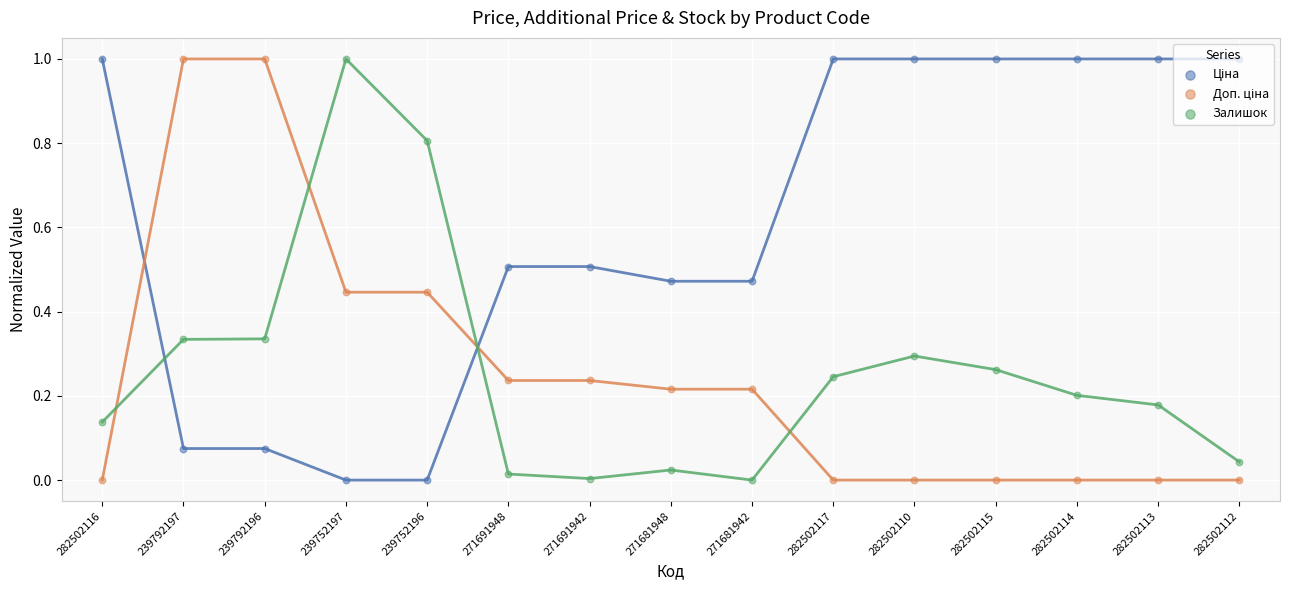

Which series contains the highest Y value?

Ціна